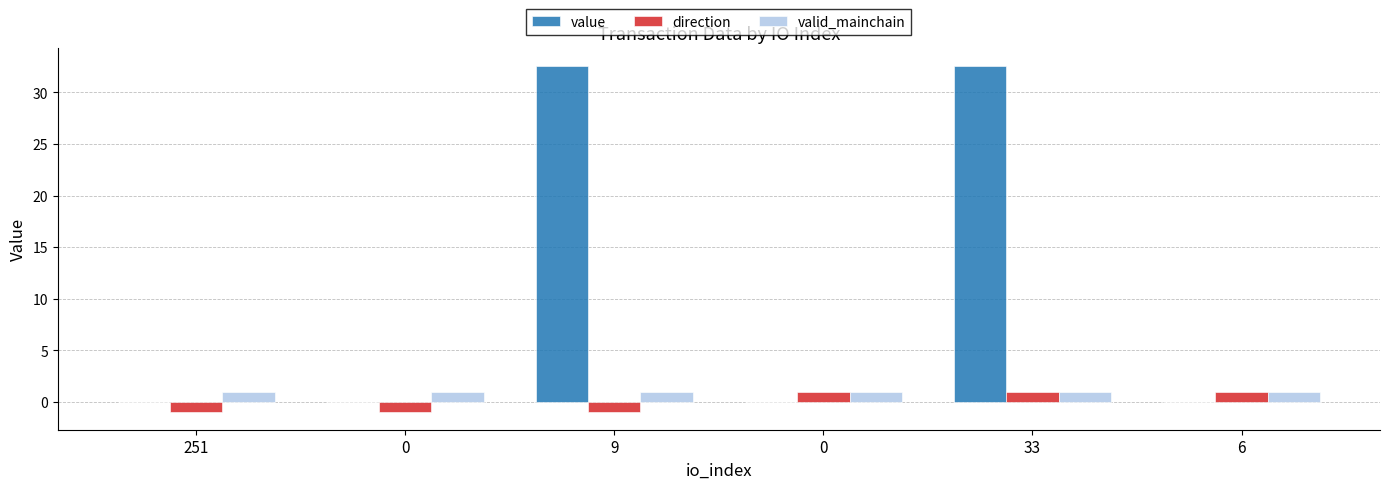

At 0, list the series in order from smallest to largest.

direction, value, valid_mainchain